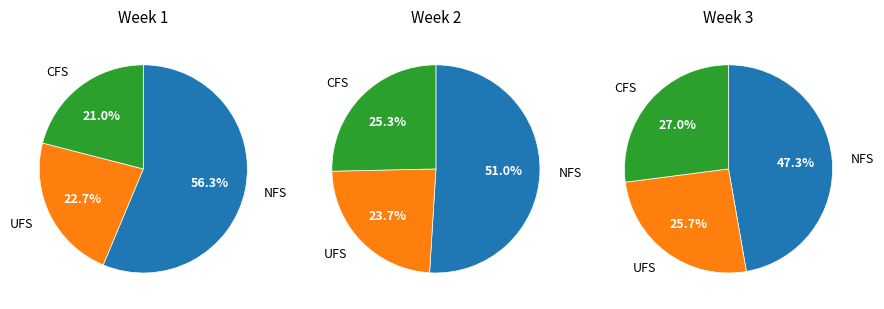

Rank the series by their maximum value, from lowest to highest.

UFS, CFS, NFS